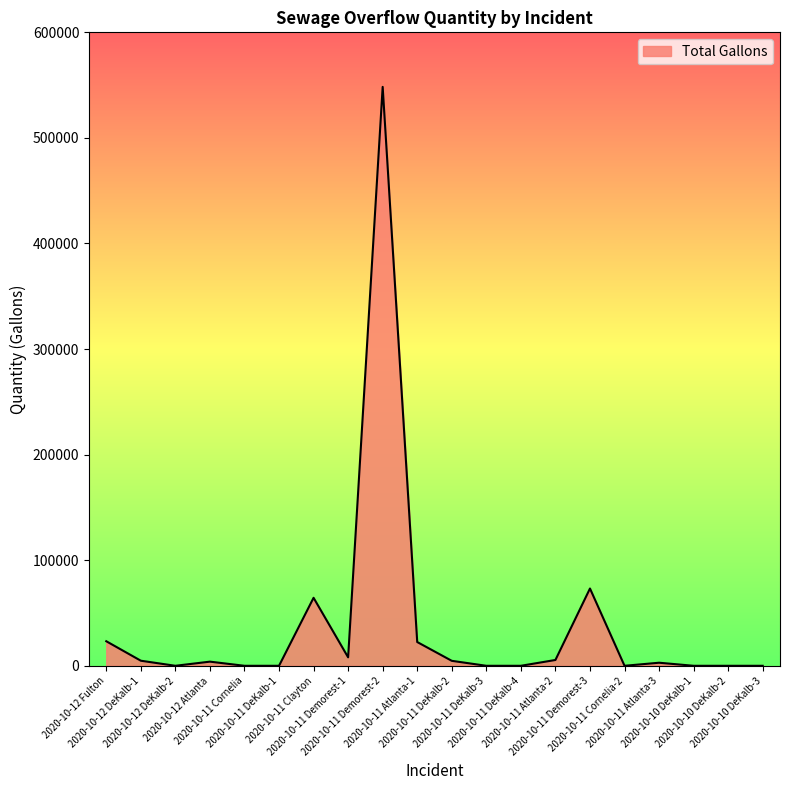

True or false: there are more than 2 points higher than both neighbors.

True